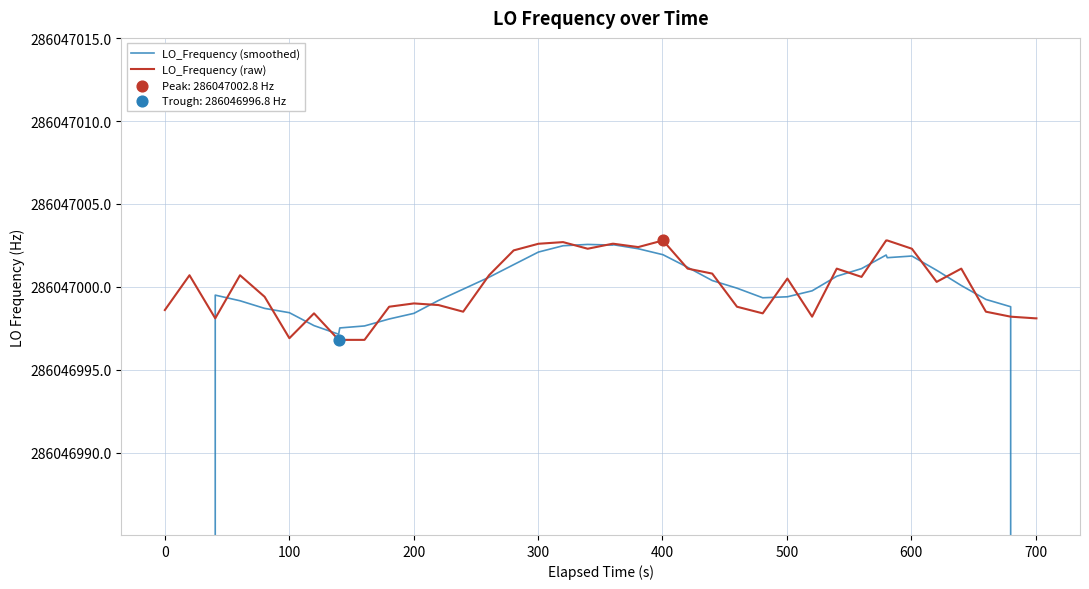

Which series contains the highest Y value?

LO_Frequency (raw)